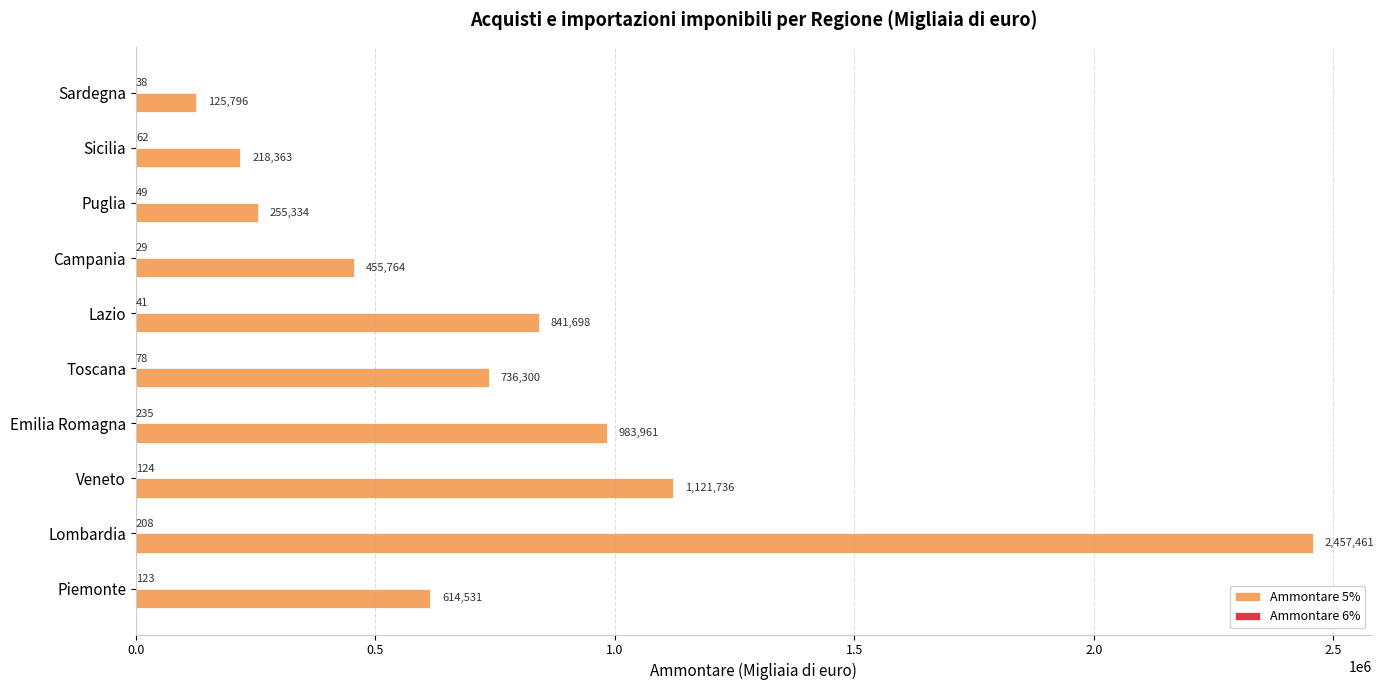

Count the number of data series in this chart.

2